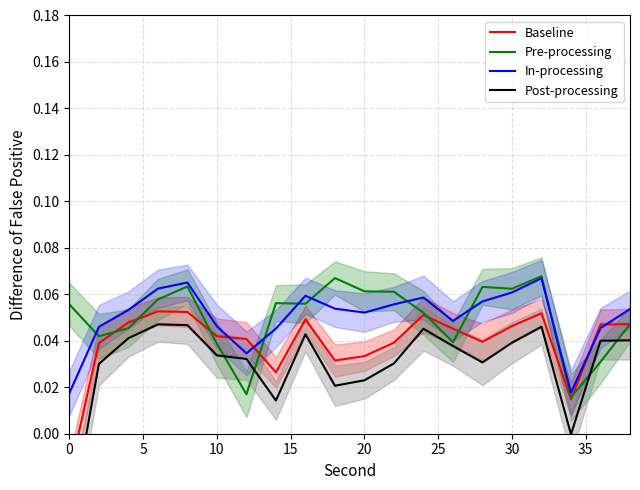

Which series has the largest total across all categories?

Pre-processing